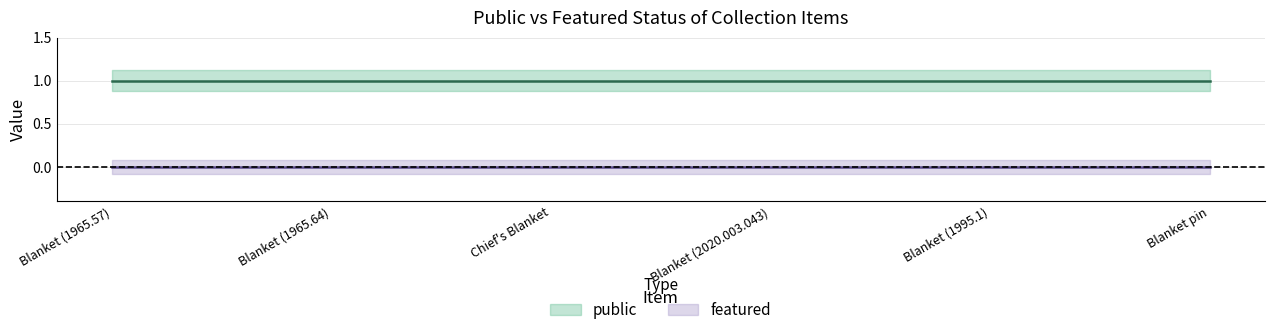

What is the spread (max minus min) of values at Blanket (1965.57)?

1